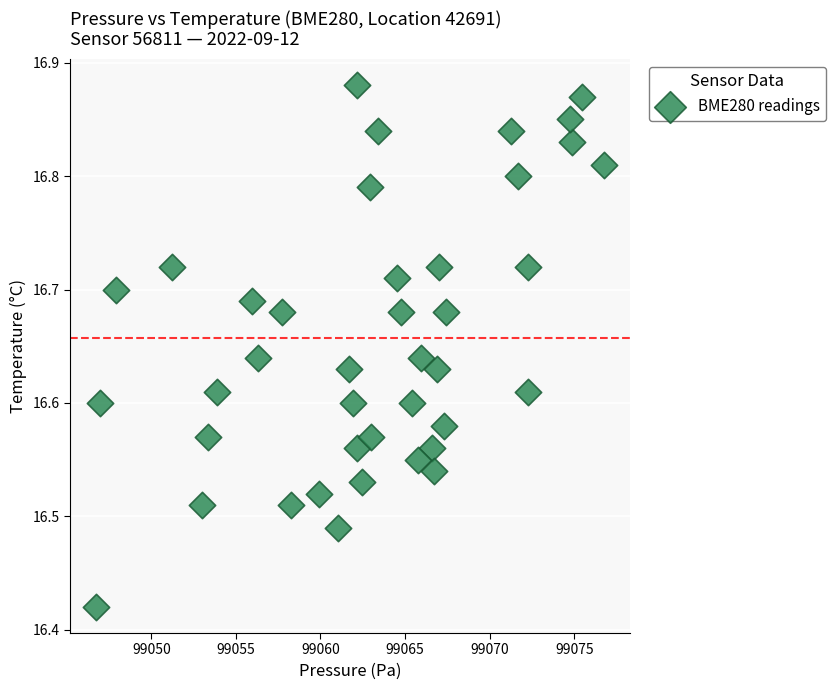

What is the range of Y values (max minus min)?

0.5